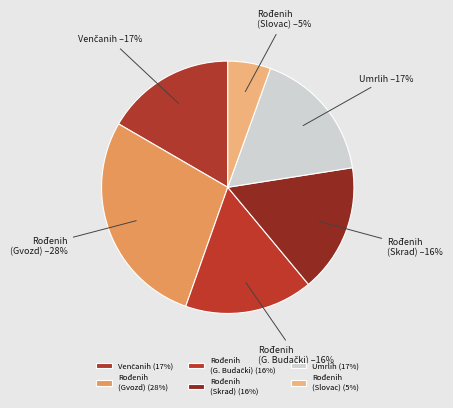

Approximately how many times larger is the value at Rođenih (Gvozd) compared to Umrlih?

1.6